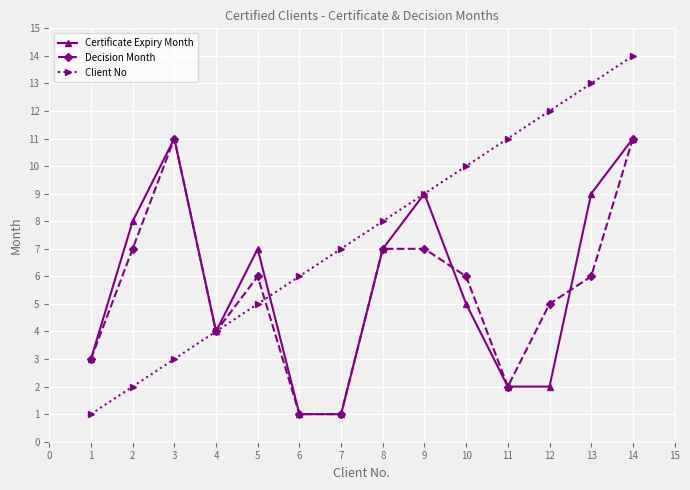

Count the Decision Month values in the range 3 to 7.

9